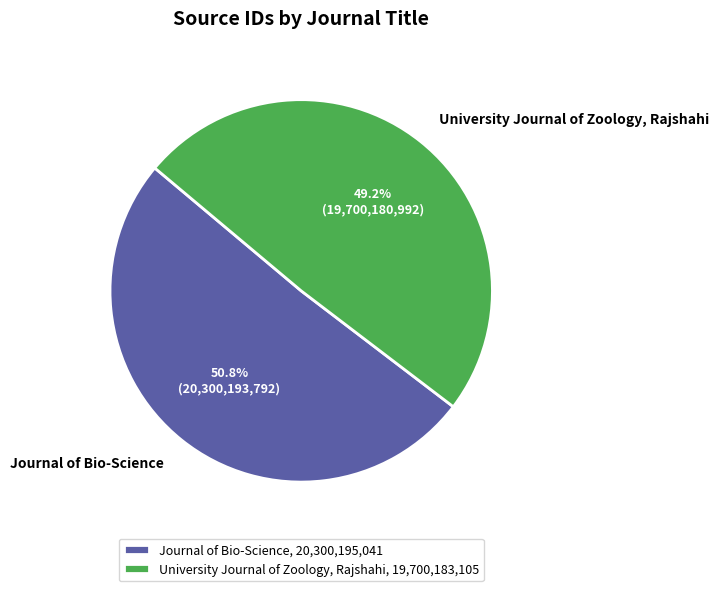

Is there any slice that represents more than half of the pie?

Yes